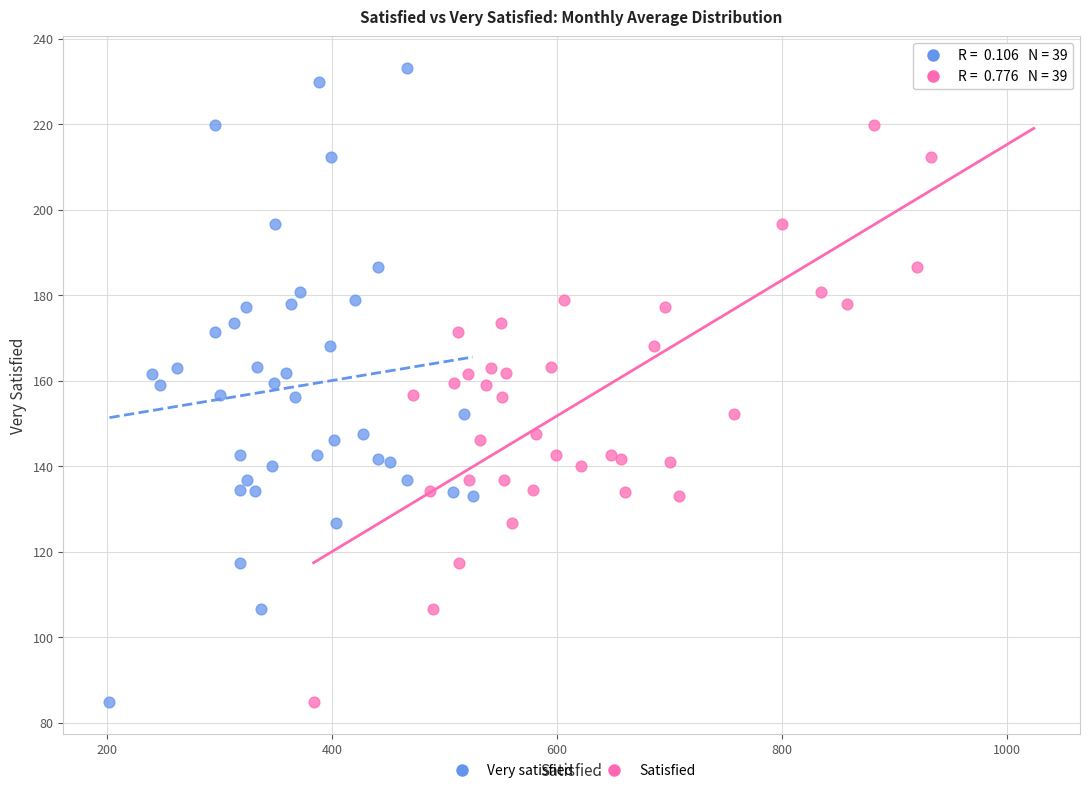

What are all the series names shown in the legend?

Very satisfied, Satisfied